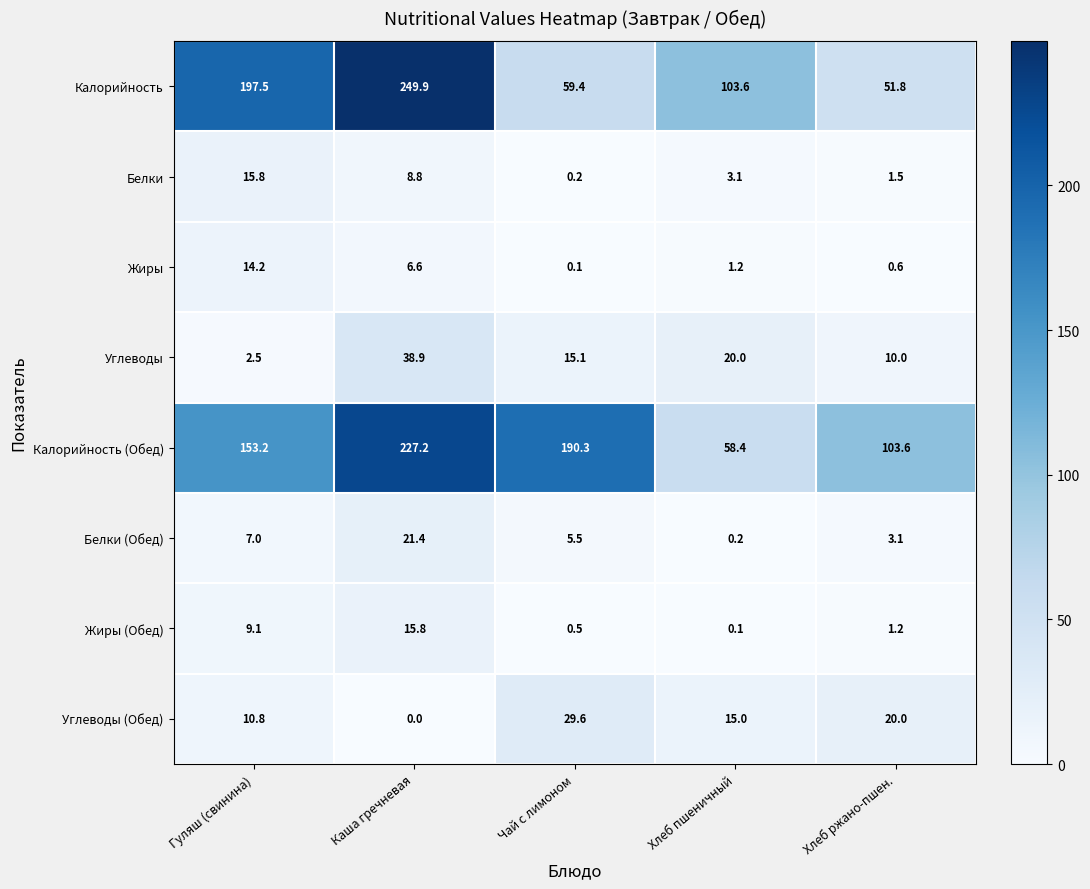

What is the difference between the second highest and second lowest values in the Углеводы series?

10.0